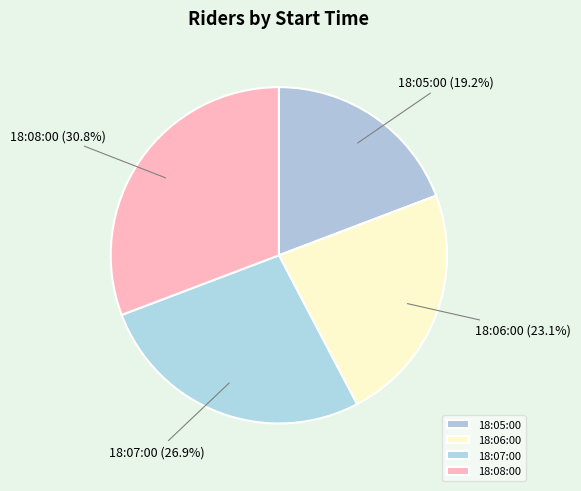

Is it true that 18:07:00 is 22% of the pie?

False